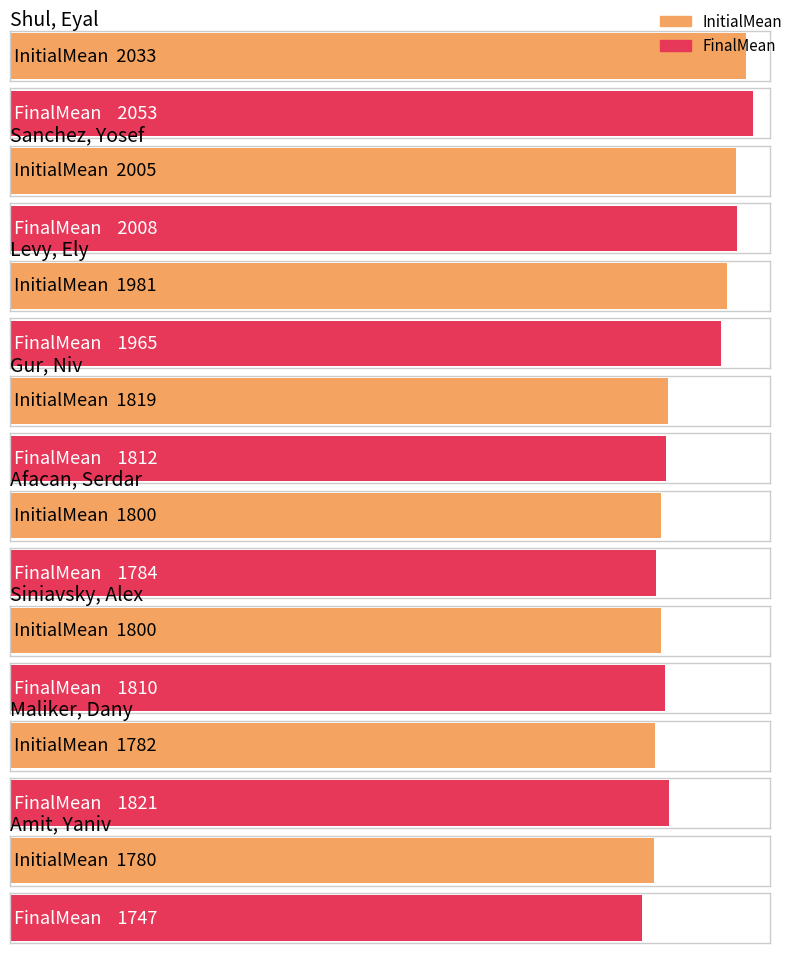

At which label is InitialMean closest to 1906?

Levy, Ely